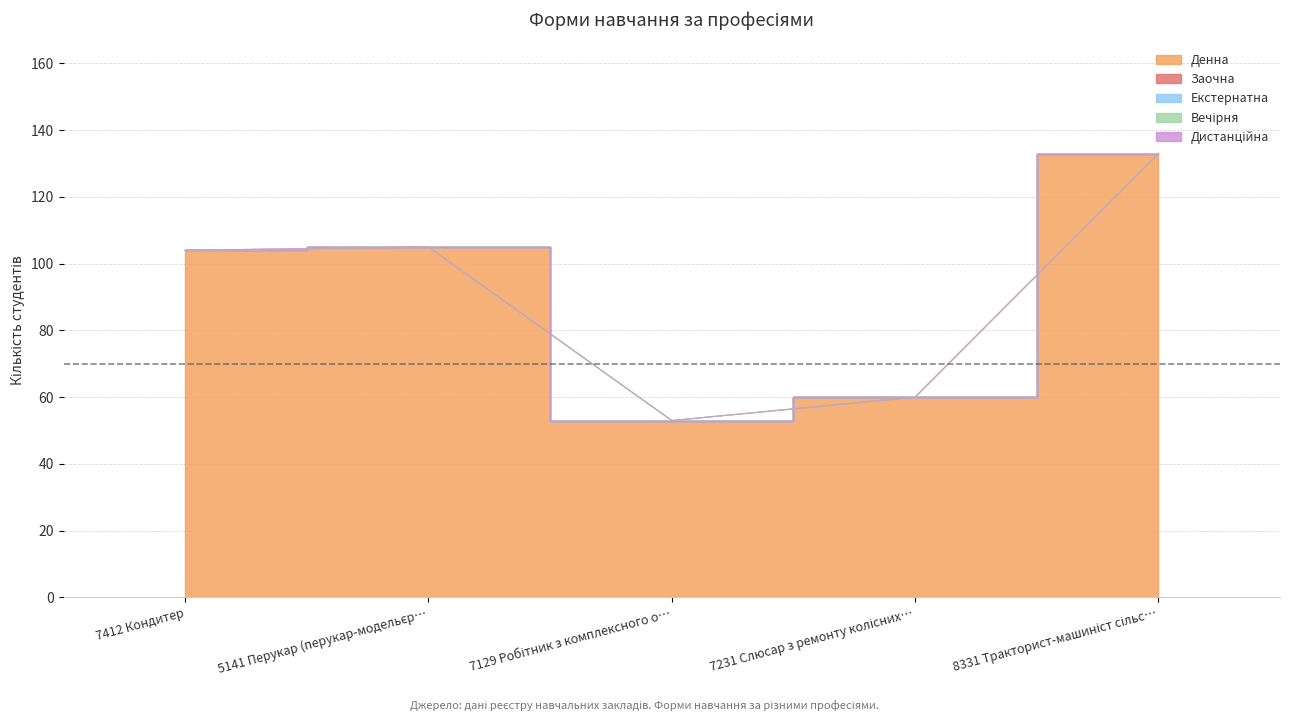

At which category does Денна reach its first local peak?

5141 Перукар (перукар-модельєр)